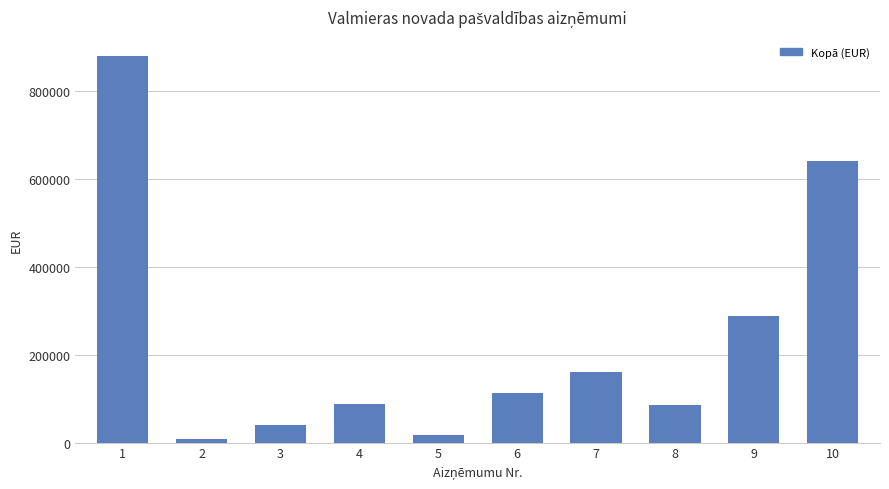

Approximately how many times larger is the value at 10 compared to 8?

7.4